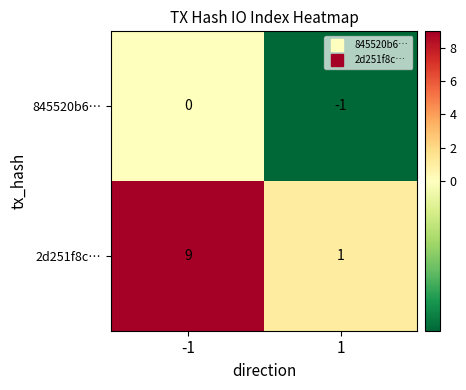

The 2d251f8c… series shows 3 at -1. True or false?

False